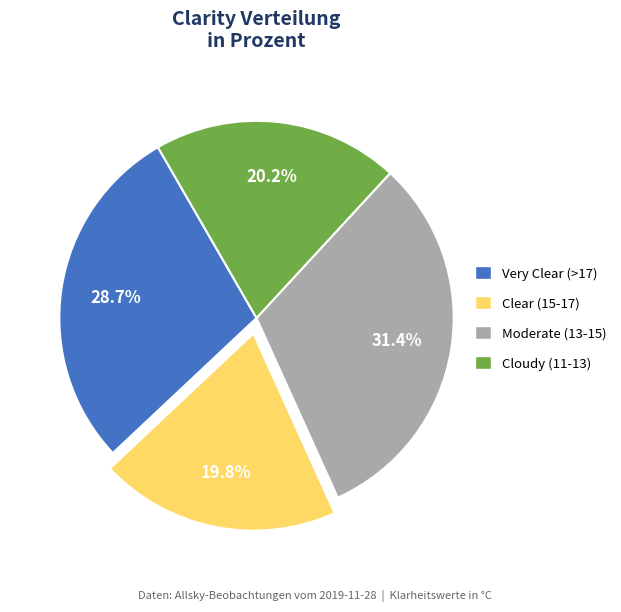

What is the largest slice in the pie chart?

Moderate (13-15)